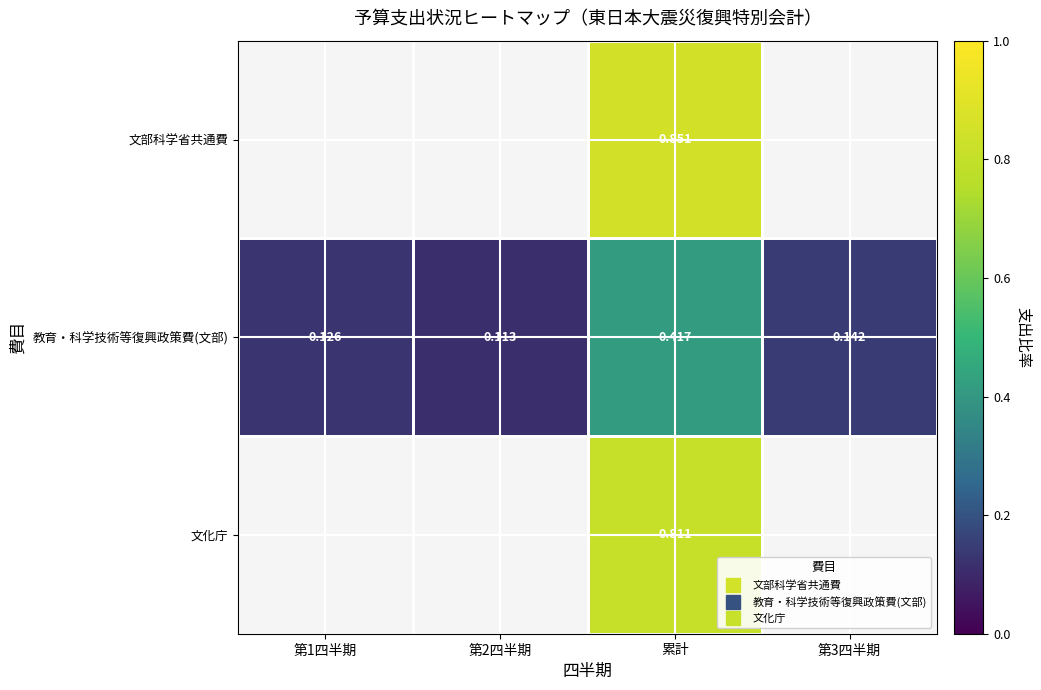

Between 第1四半期 and 第2四半期, which series saw the biggest shift?

教育・科学技術等復興政策費(文部)